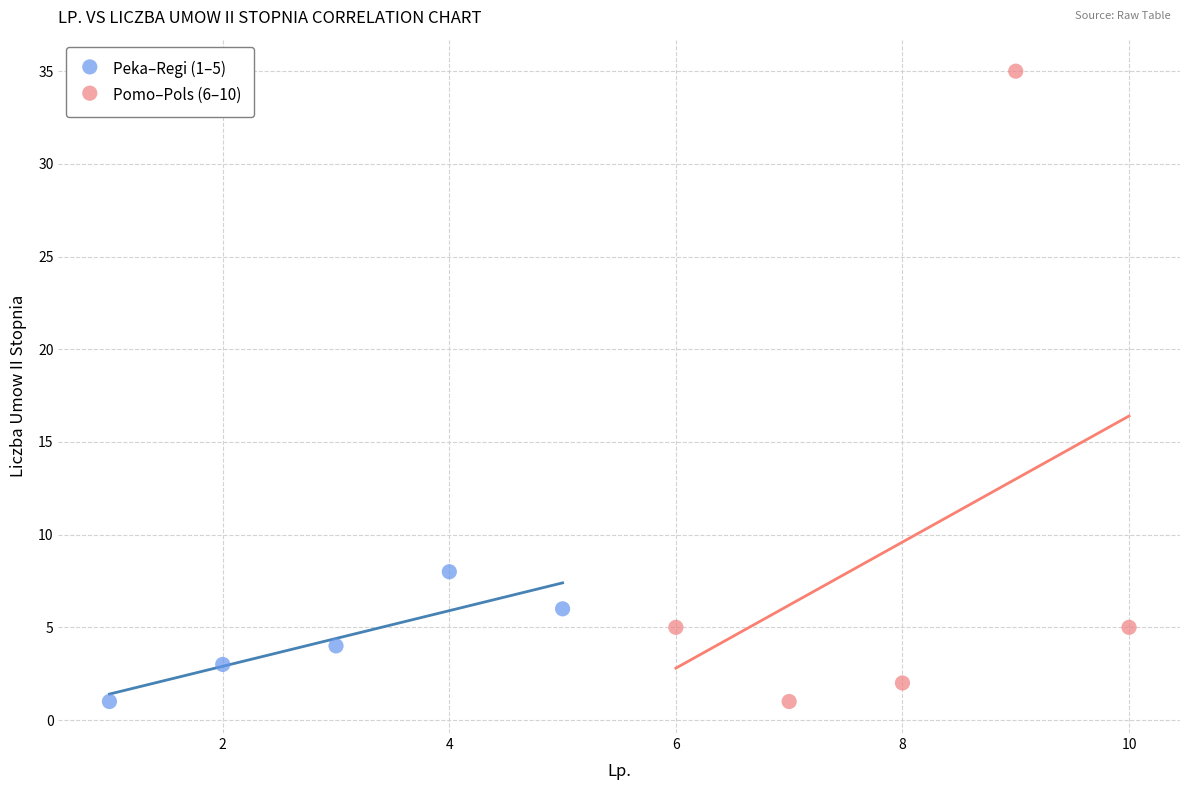

Which series reaches the maximum Y coordinate?

Pomo–Pols (6–10)